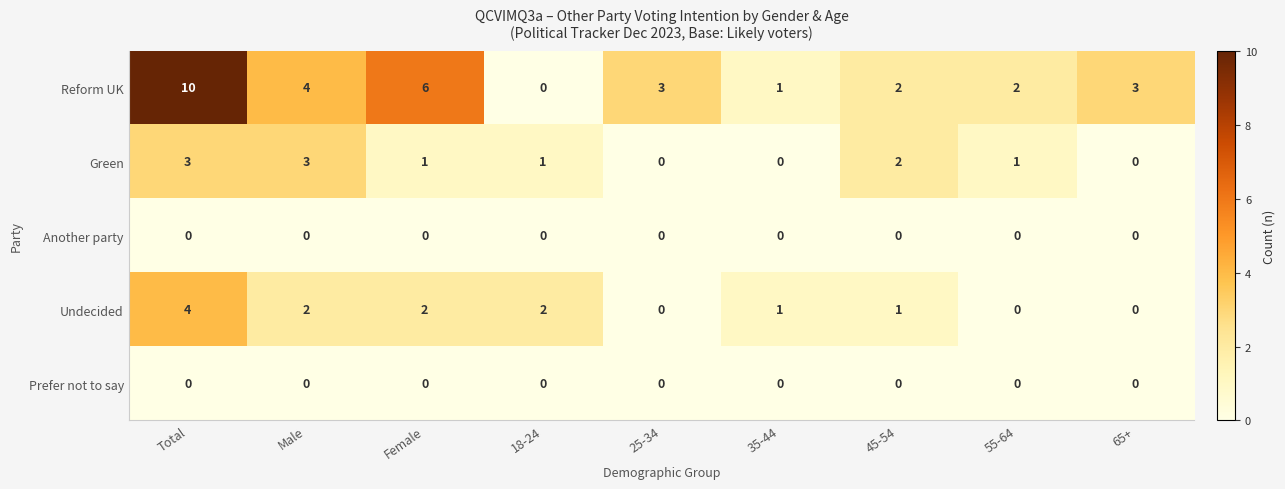

Which series has the largest range (max minus min)?

Reform UK